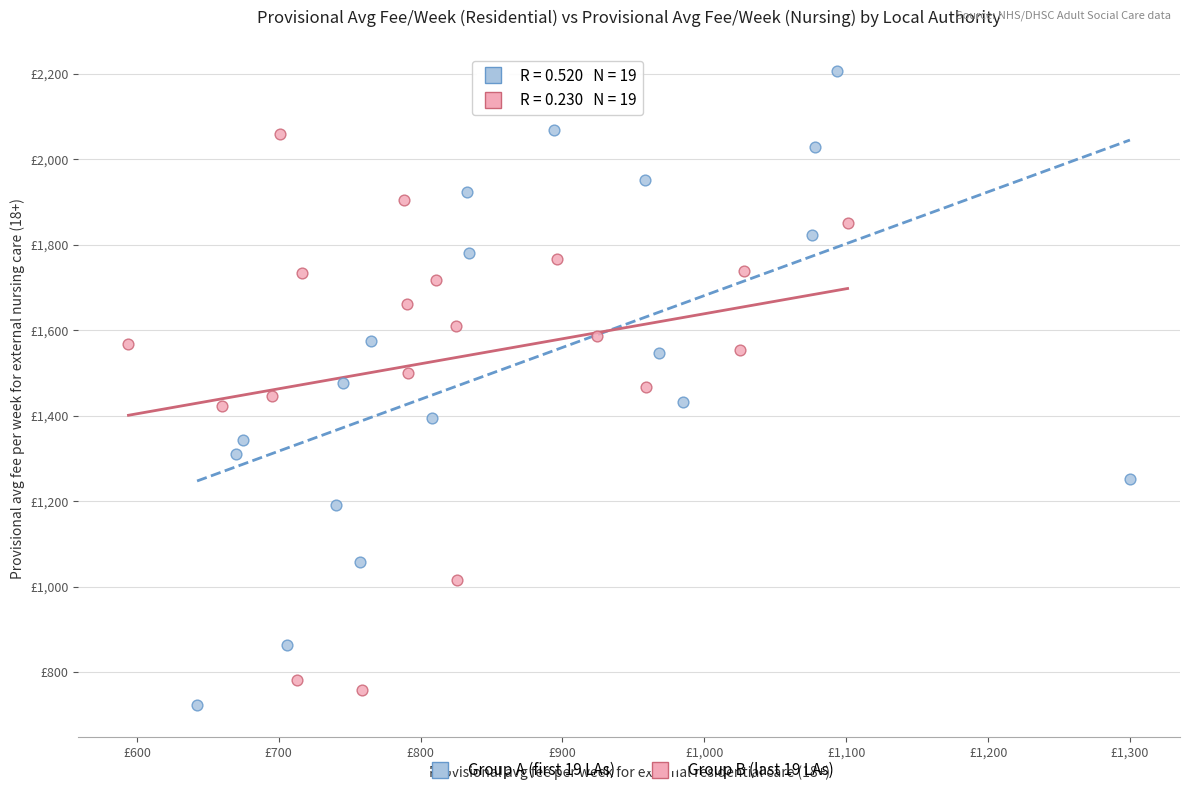

Which series contains the highest Y value?

Group A (first 19 LAs)